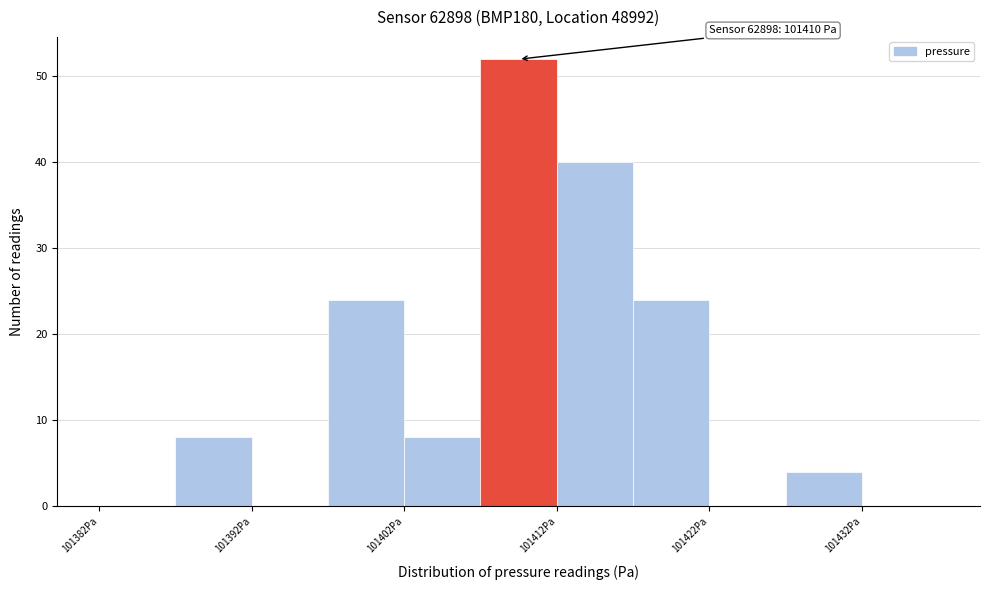

Which range on the x-axis has the tallest bar?

101407 to 101412